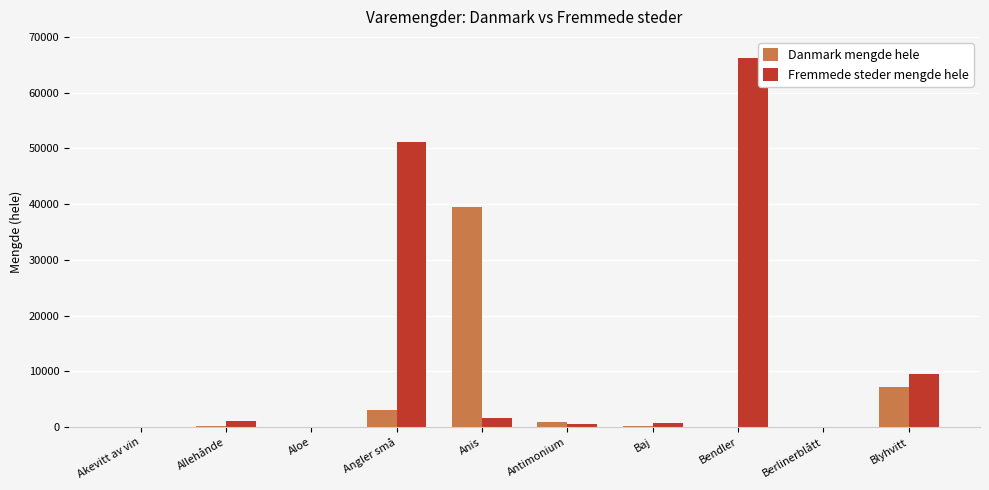

What is the maximum value for Danmark mengde hele?

39560